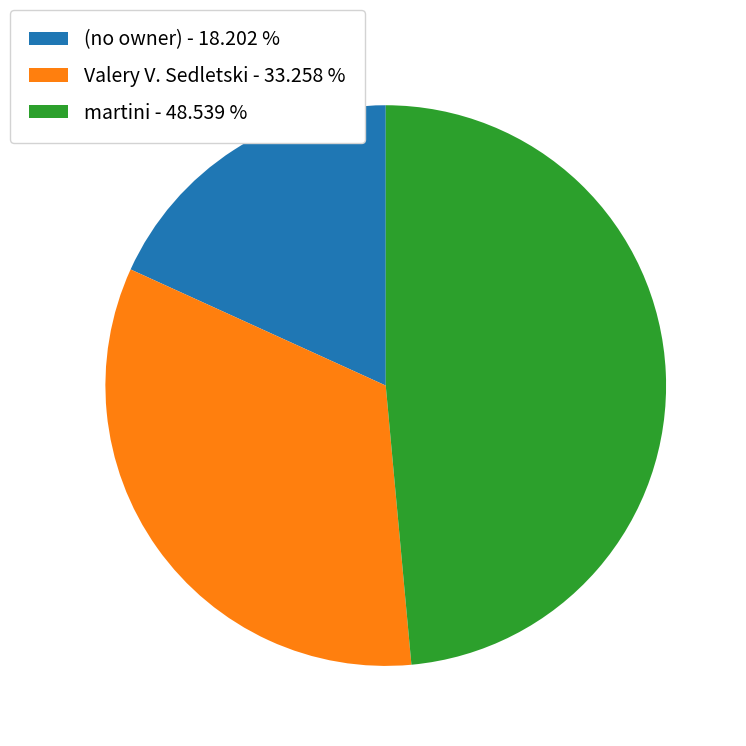

Which category has the smallest portion of the pie?

(no owner) - 18.202 %